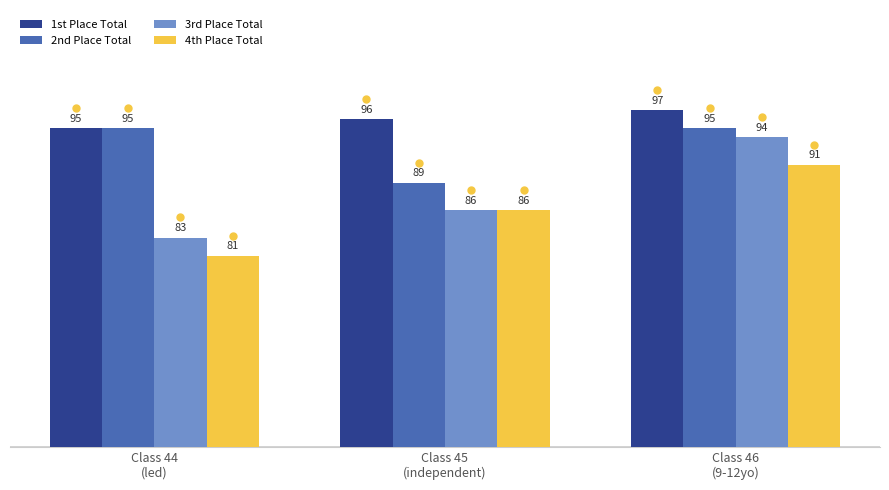

What are all the series names shown in the legend?

1st Place Total, 2nd Place Total, 3rd Place Total, 4th Place Total